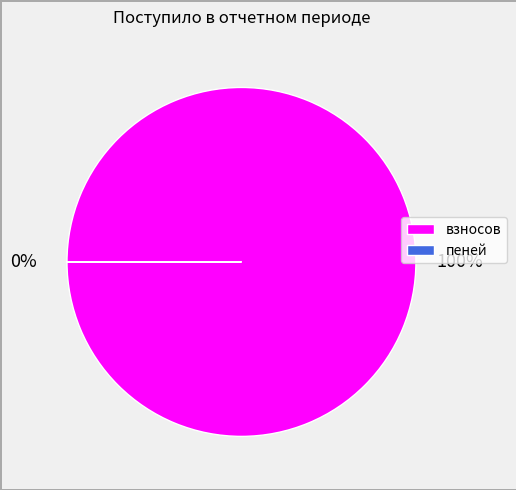

To the nearest percent, what is the difference between the largest and smallest slice percentages?

100%